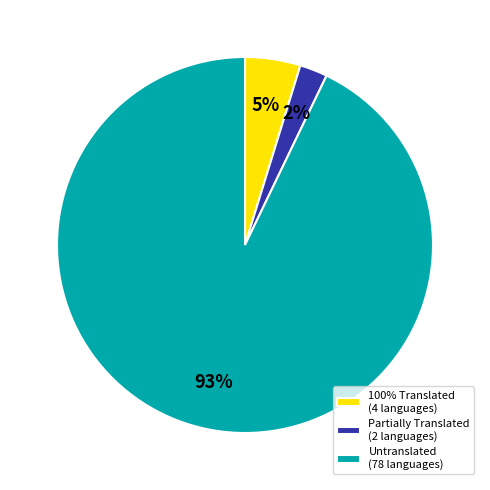

Count the number of slices in the pie.

3